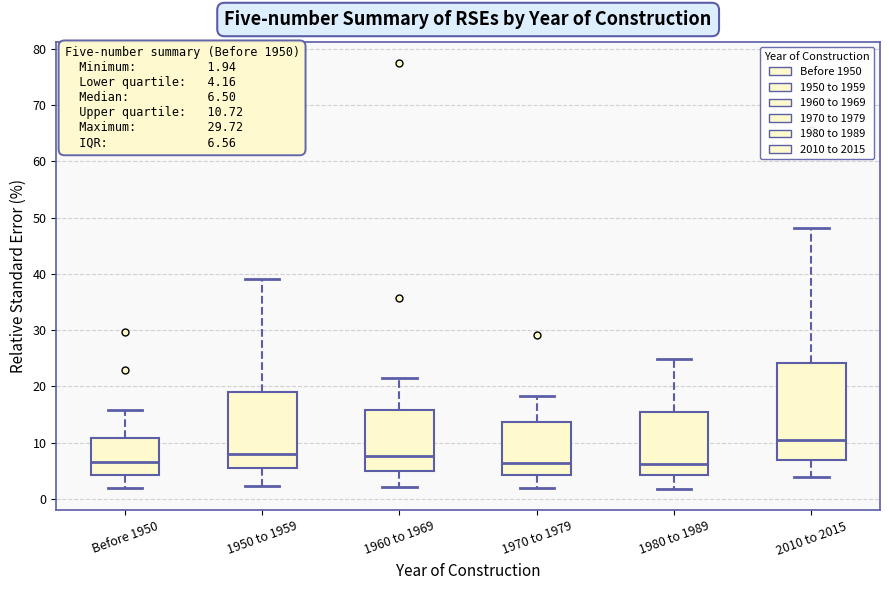

Comparing the boxes themselves (not the whiskers), which one is the tallest?

2010 to 2015